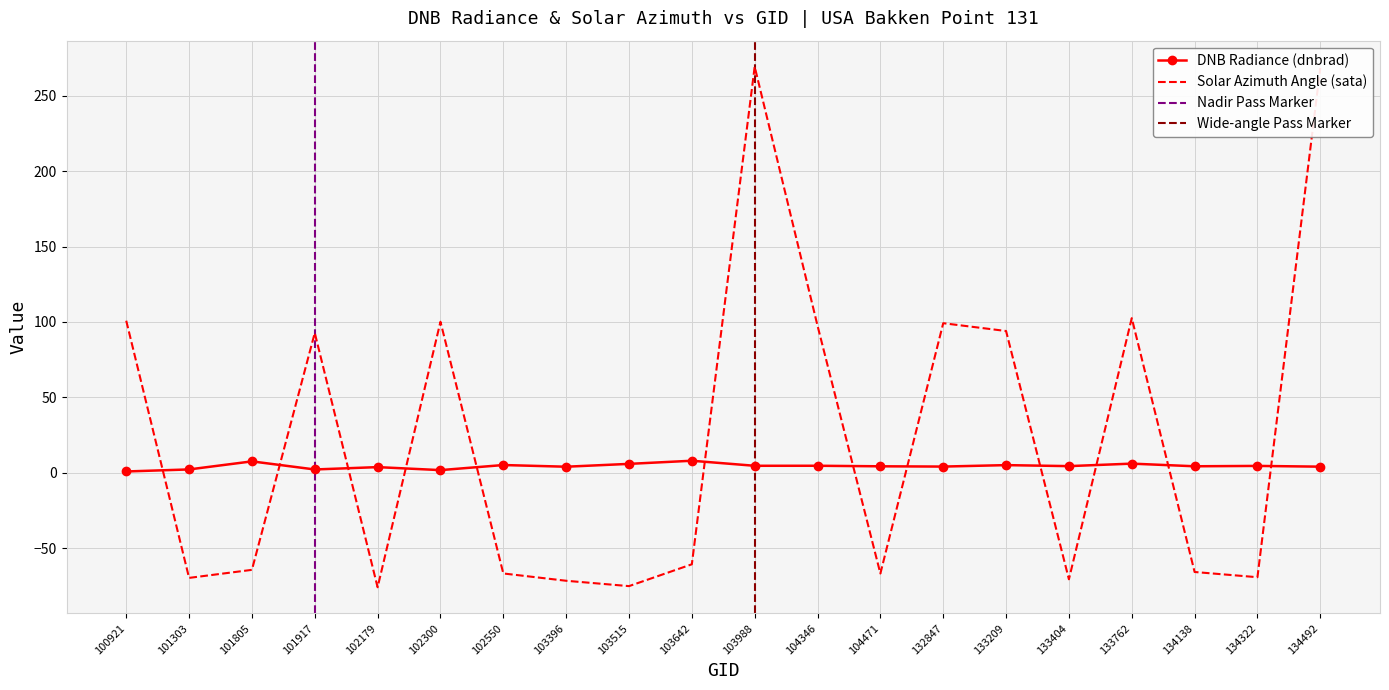

What is the difference between the highest and lowest values at 102300?

98.4